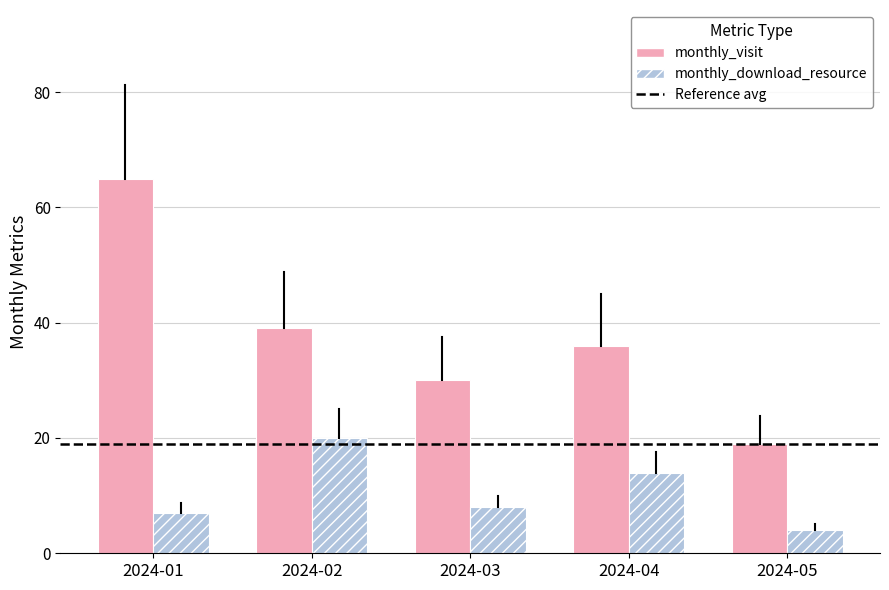

How many categories are shown in the chart?

5